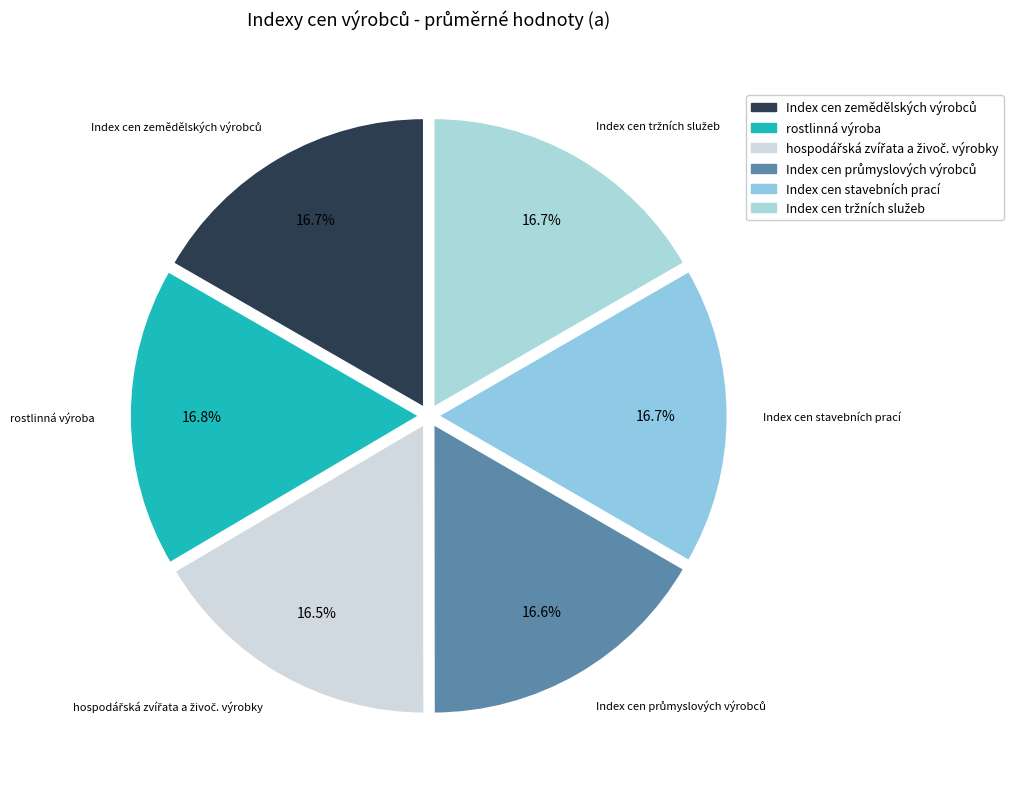

Is there any slice that represents more than half of the pie?

No